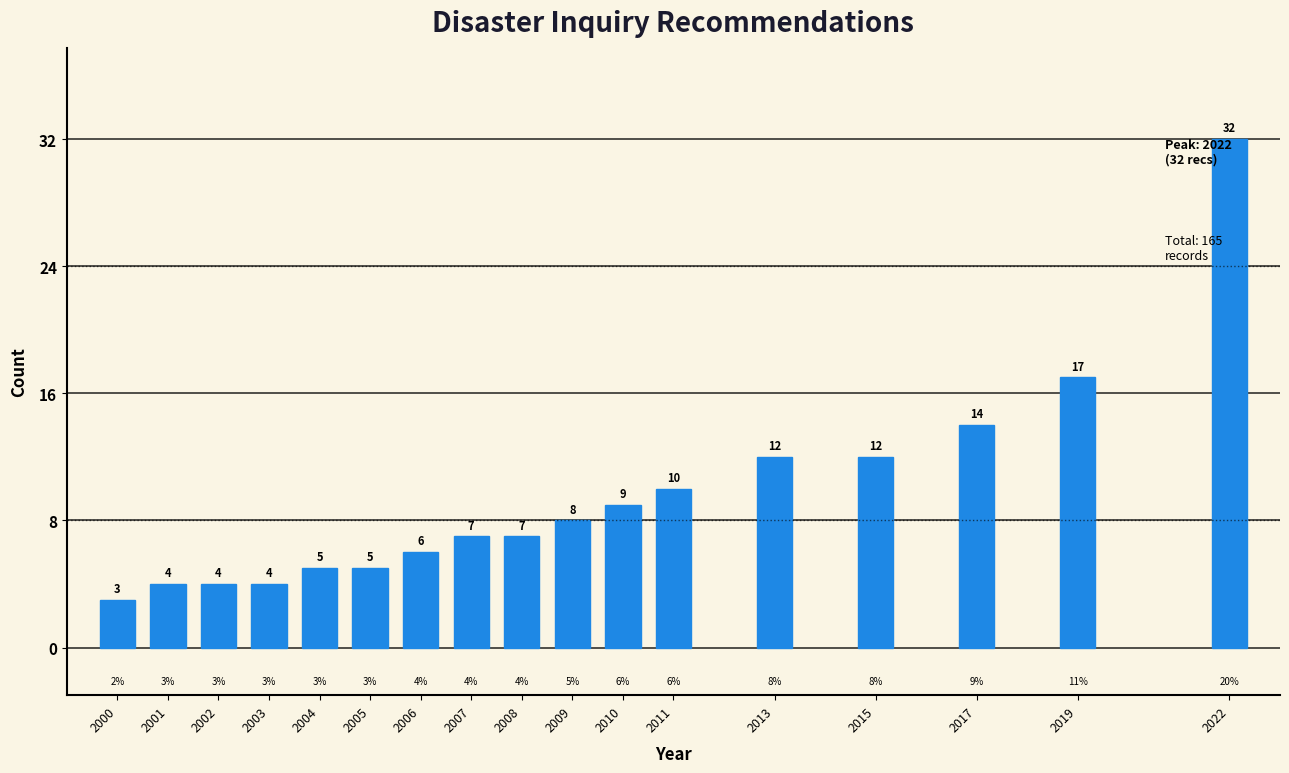

Reading left to right, transcribe all the data shown in this chart.

3	4	4	4	5	5	6	7	7	8	9	10	12	12	14	17	32